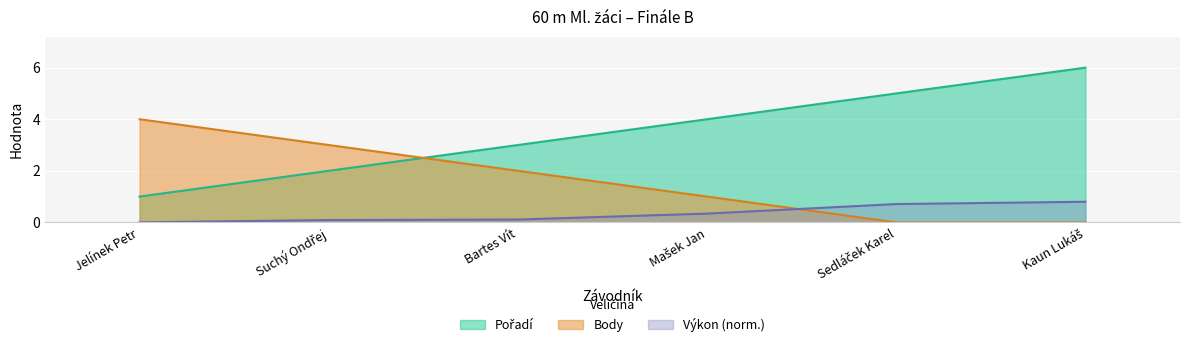

What is the difference between the second highest and minimum values in the Pořadí series?

4.0